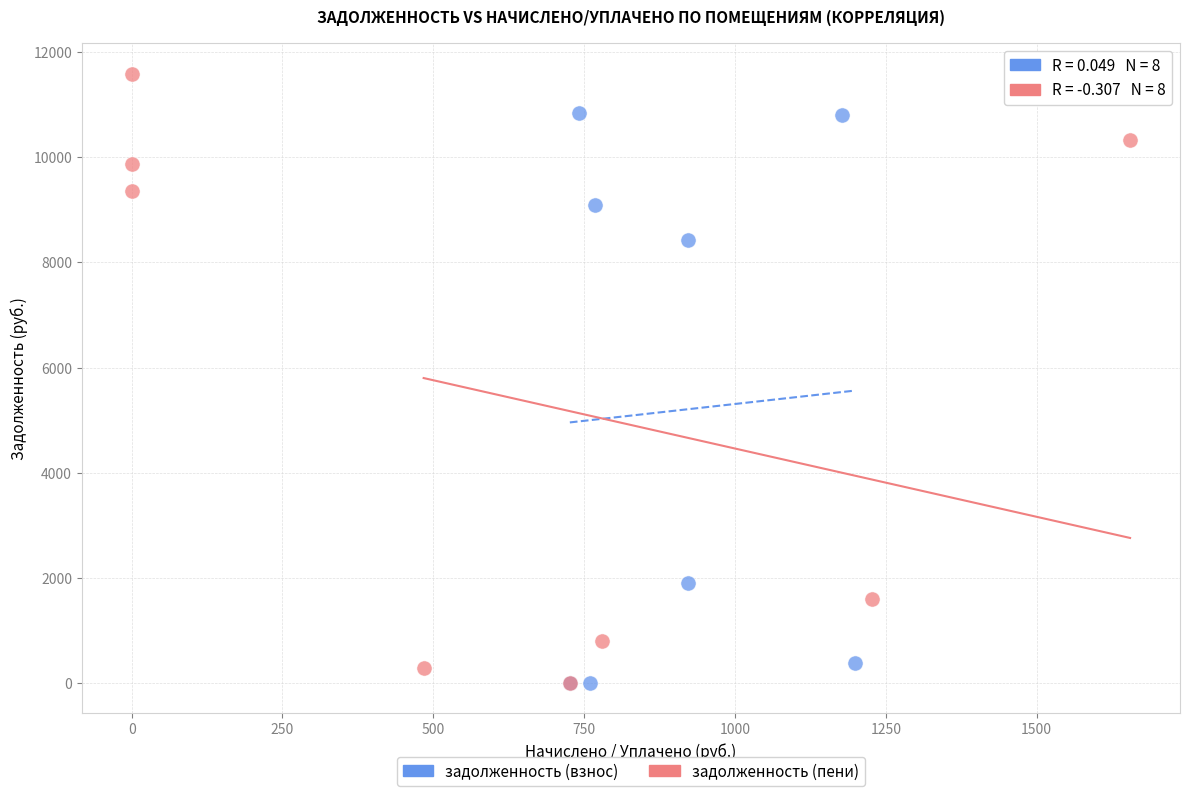

Which series contains the highest Y value?

задолженность (пени)